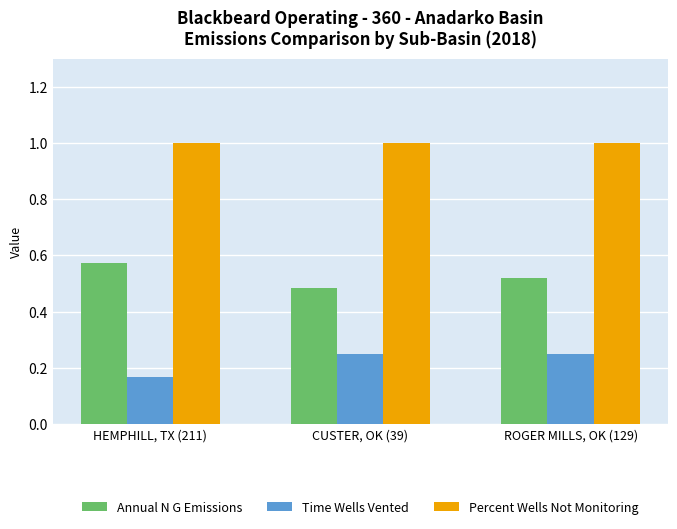

How many distinct data groups are displayed?

3